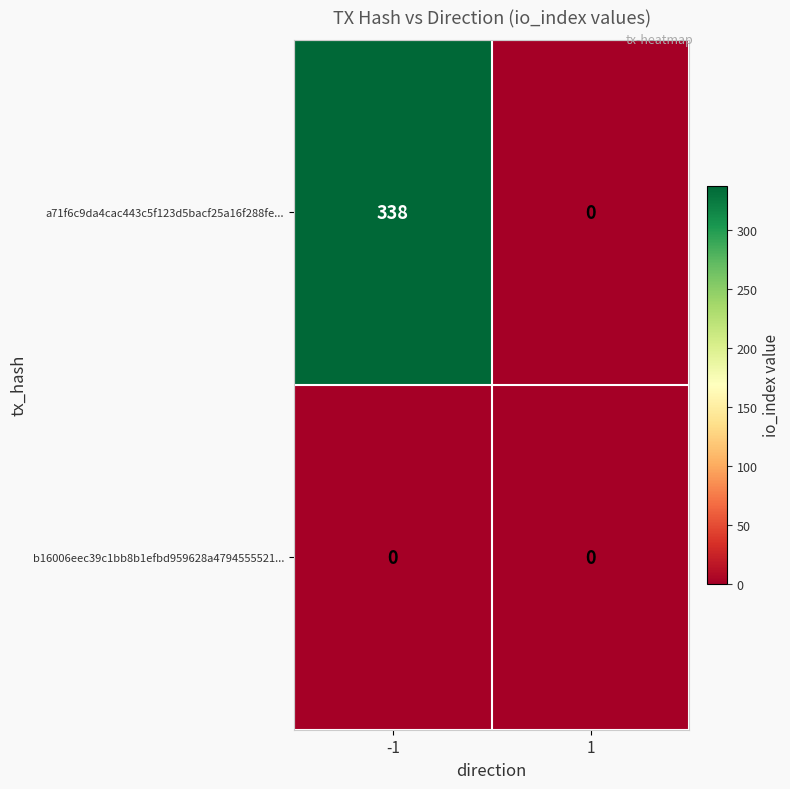

Which series has the widest spread of values?

a71f6c9da4cac443c5f123d5bacf25a16f288fe...